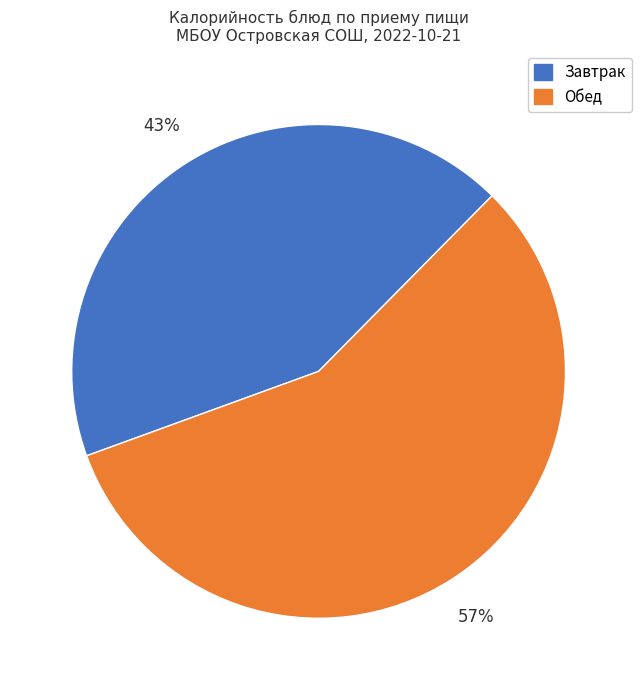

To the nearest percent, what is the difference between the largest and smallest slice percentages?

14%